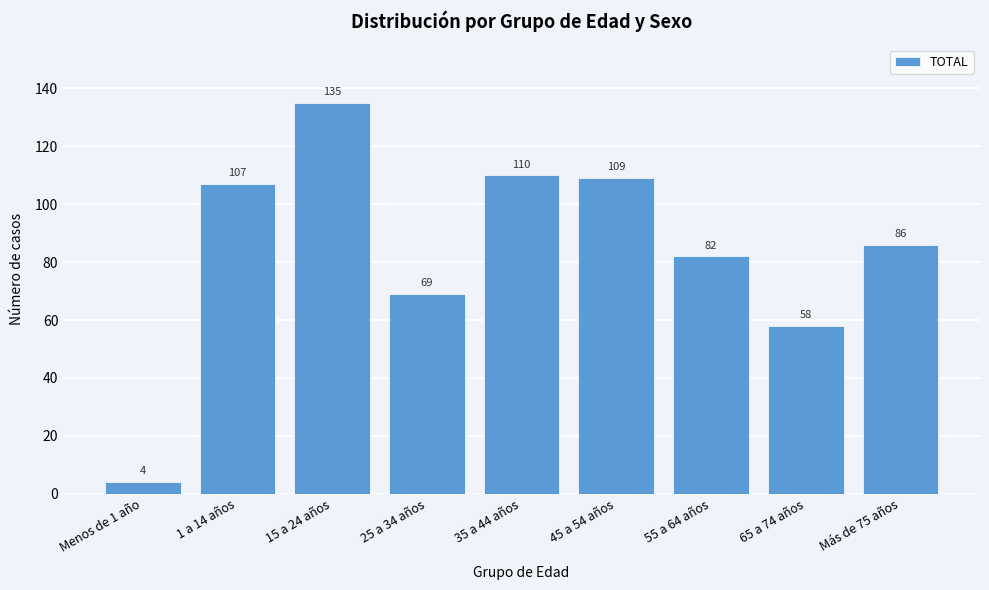

Reading left to right, list all the values displayed in this chart.

Menos de 1 año=4	1 a 14 años=107	15 a 24 años=135	25 a 34 años=69	35 a 44 años=110	45 a 54 años=109	55 a 64 años=82	65 a 74 años=58	Más de 75 años=86